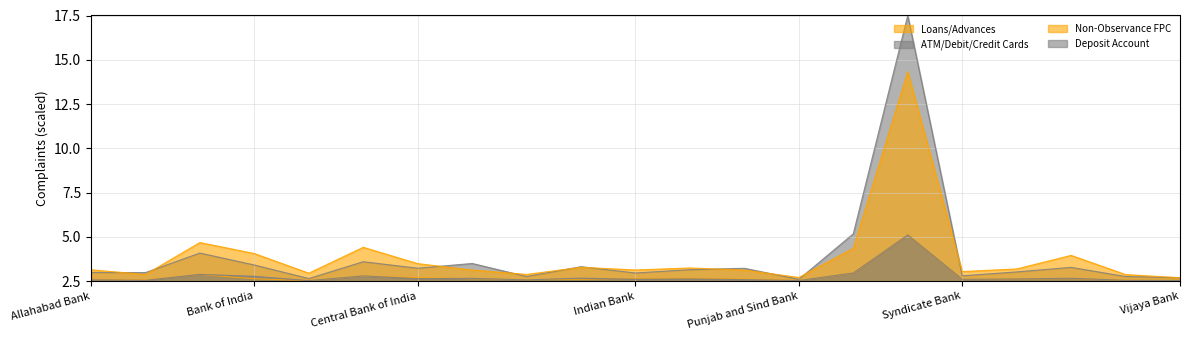

Where is the first local maximum for Non-Observance FPC?

Bank of Baroda